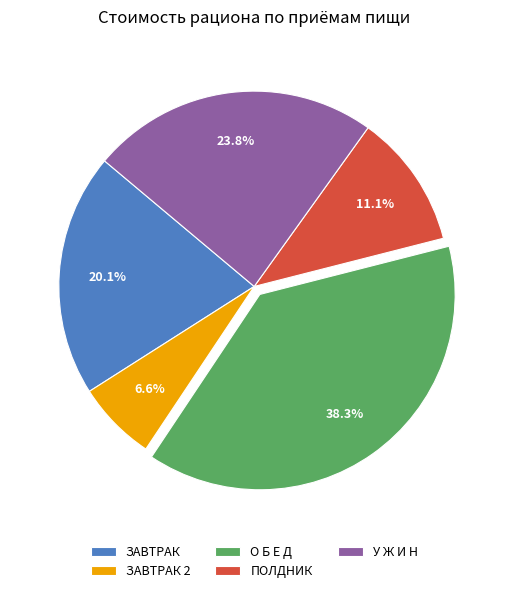

Approximately how many times larger is the value at ЗАВТРАК compared to ЗАВТРАК 2?

3.0